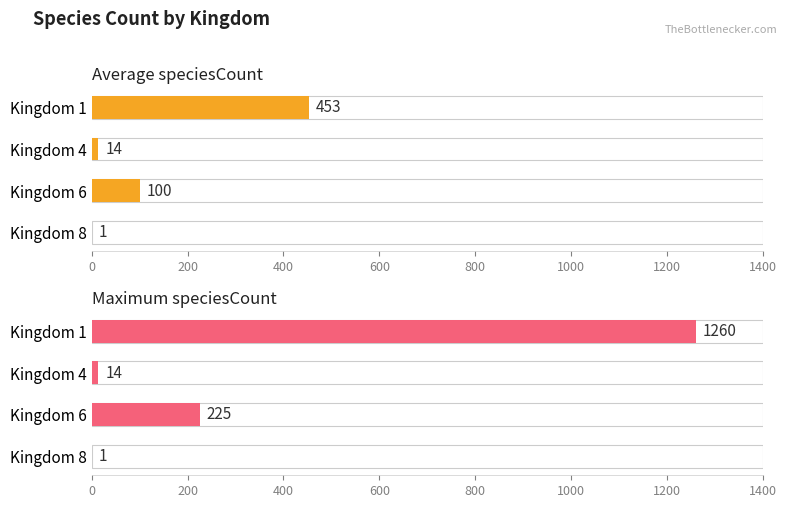

What are all the series names shown in the legend?

Average speciesCount, Maximum speciesCount